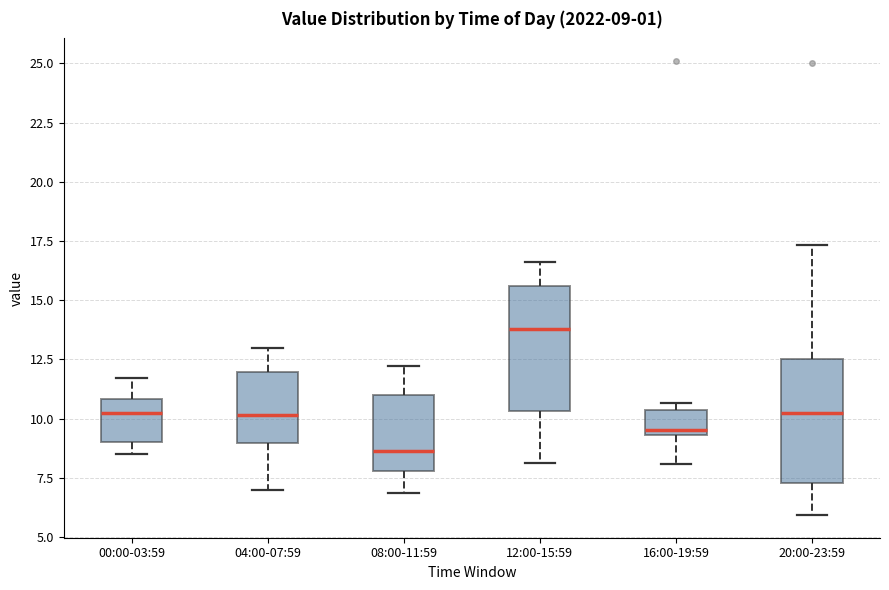

Which box has the lowest median line?

08:00-11:59